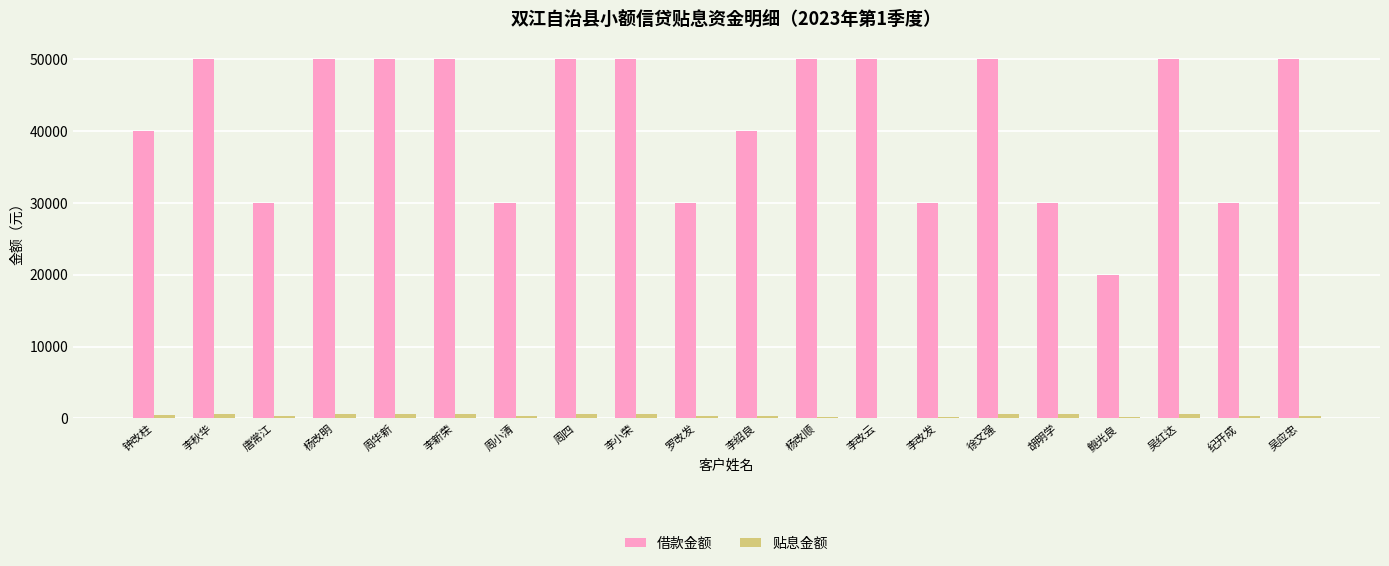

Which series has the largest total across all categories?

借款金额